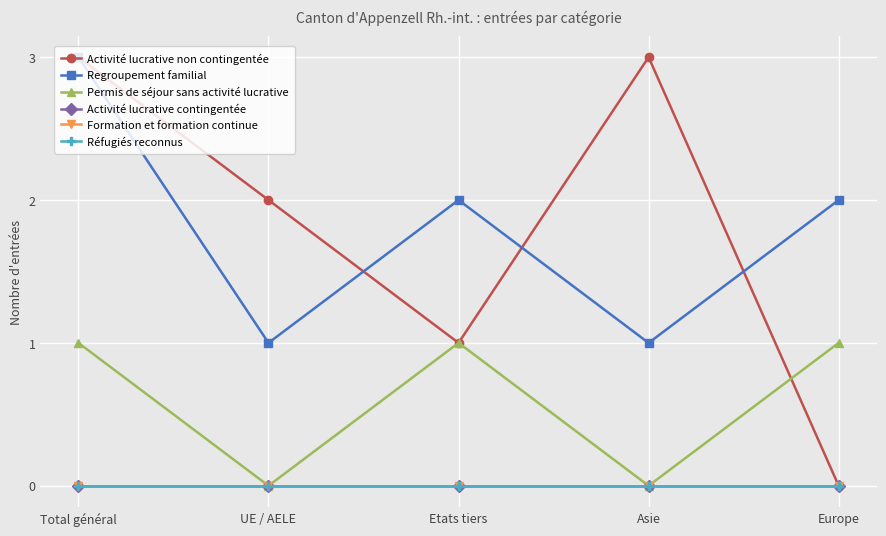

Is this an area chart (filled region under the line)?

No